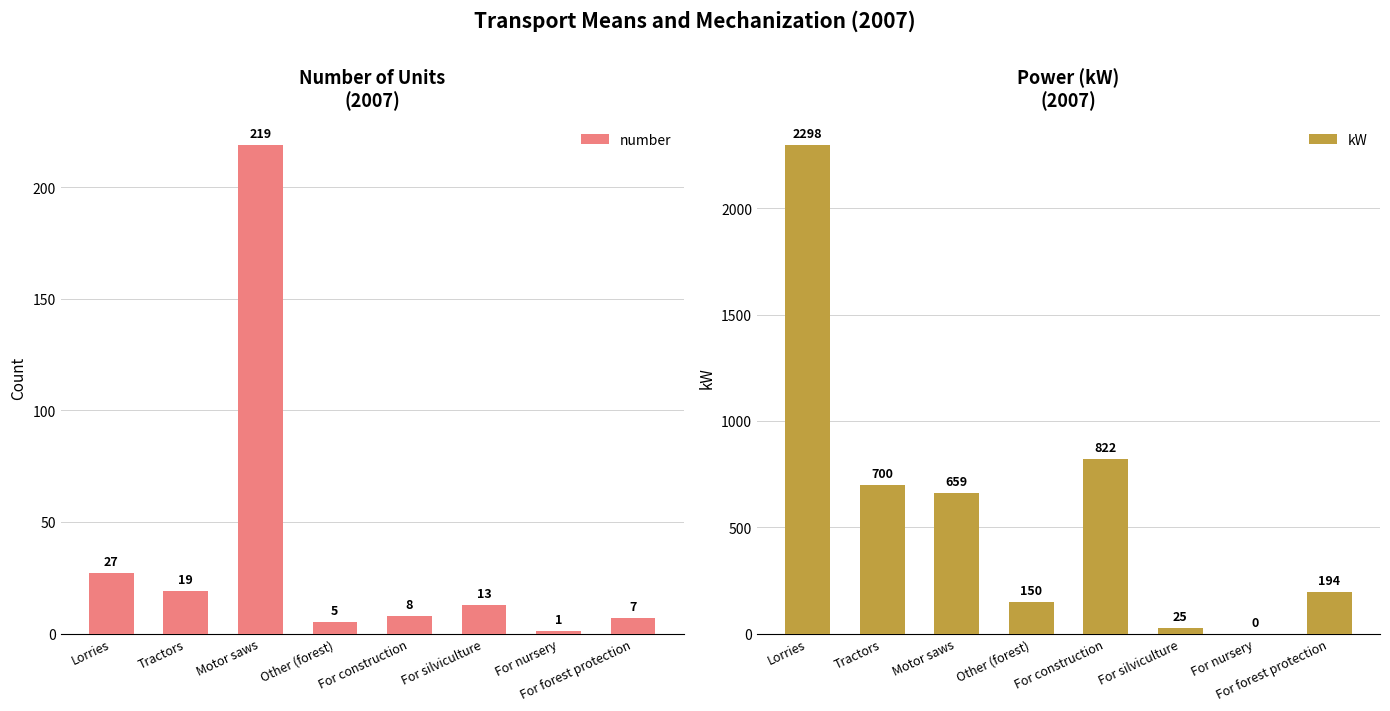

Rank the series by their maximum value, from lowest to highest.

number, kW